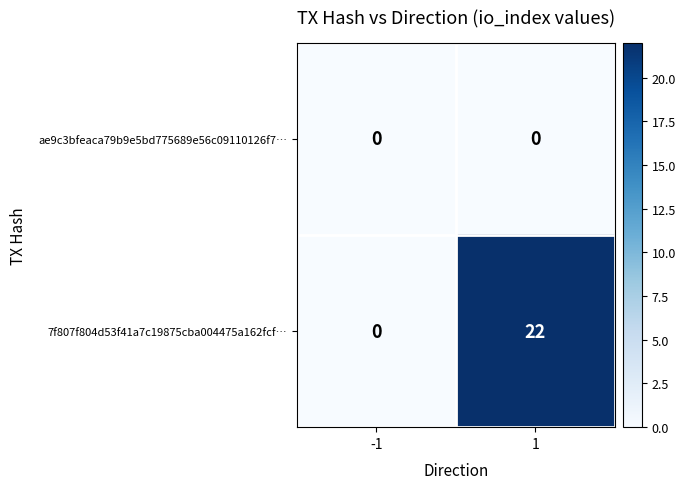

Reading left to right, transcribe all the data shown in this chart.

ae9c3bfeaca79b9e5bd775689e56c09110126f7…: 0	0
7f807f804d53f41a7c19875cba004475a162fcf…: 0	22